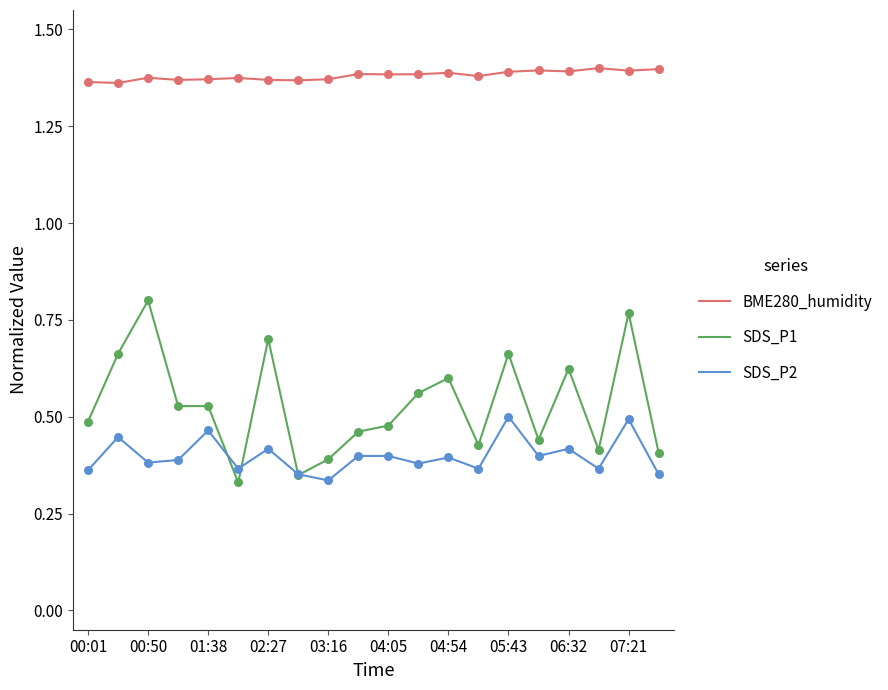

What are all the series names shown in the legend?

BME280_humidity, SDS_P1, SDS_P2